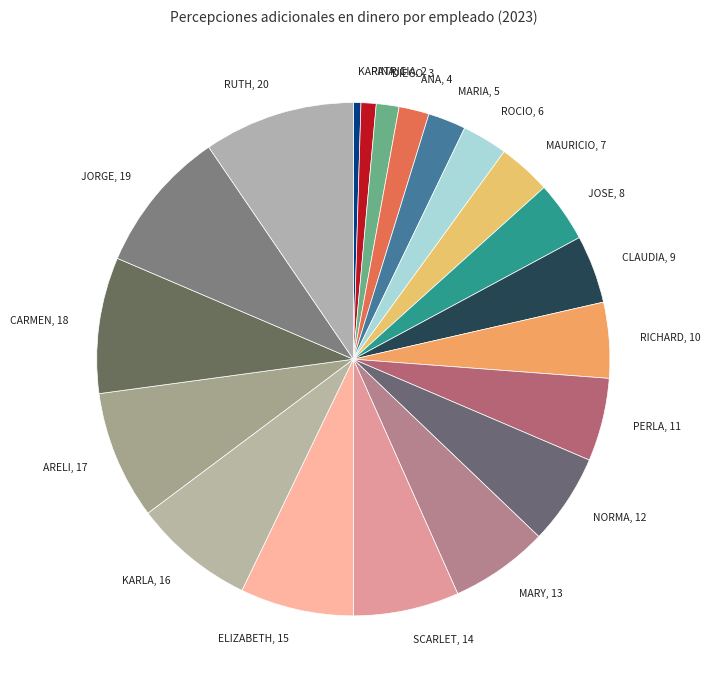

Is DIEGO, 3 the majority of the pie?

No